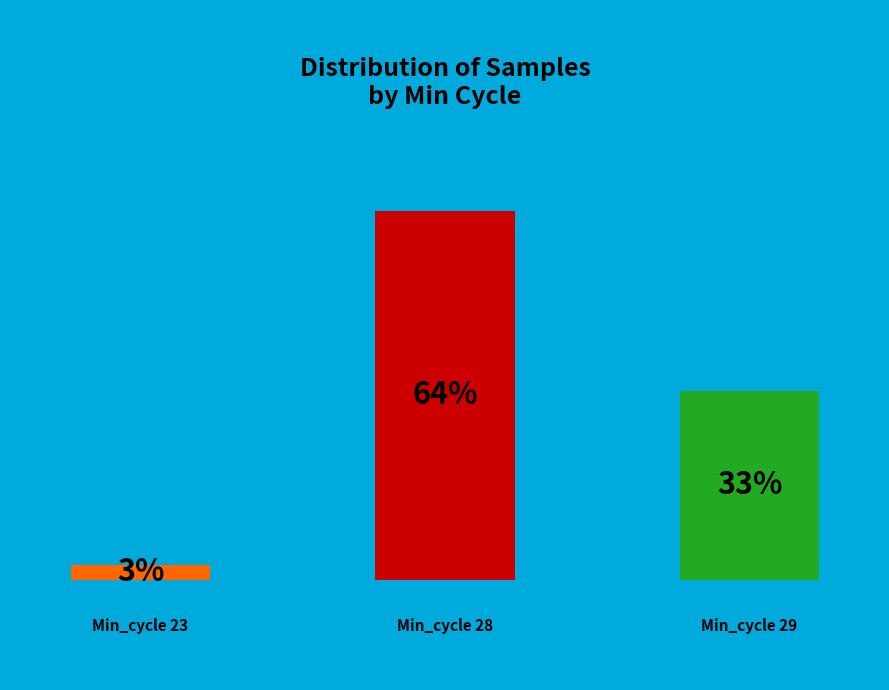

Is it true that Min_cycle_29 is 53% of the pie?

False